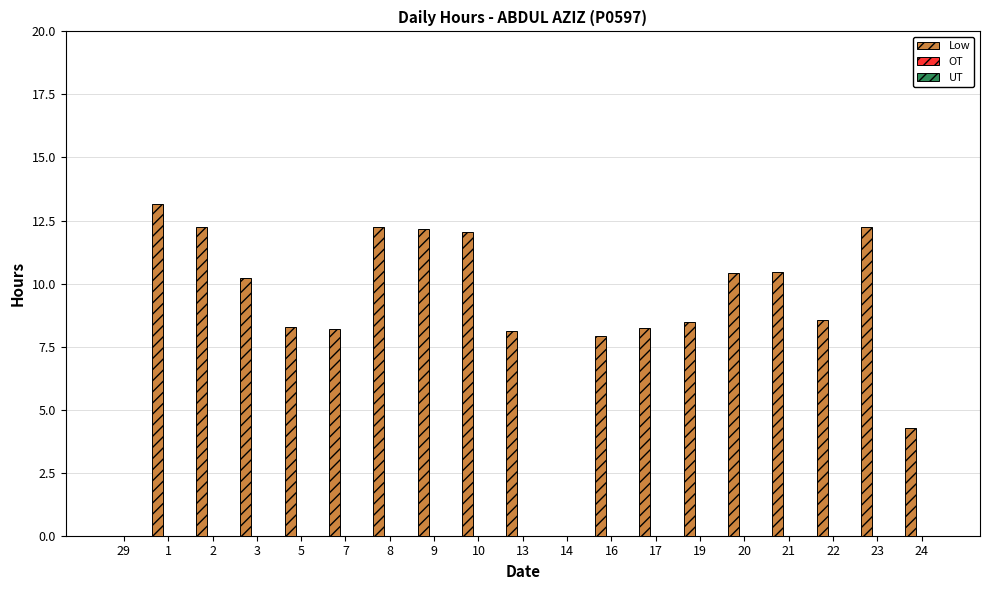

What value does the data have at 21?

10.5